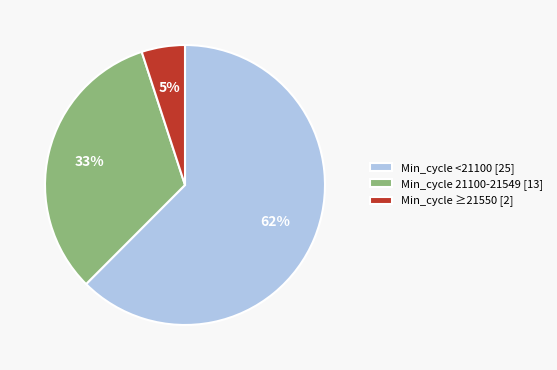

Which has a higher value, Min_cycle ≥21550 [2] or Min_cycle <21100 [25]?

Min_cycle <21100 [25]